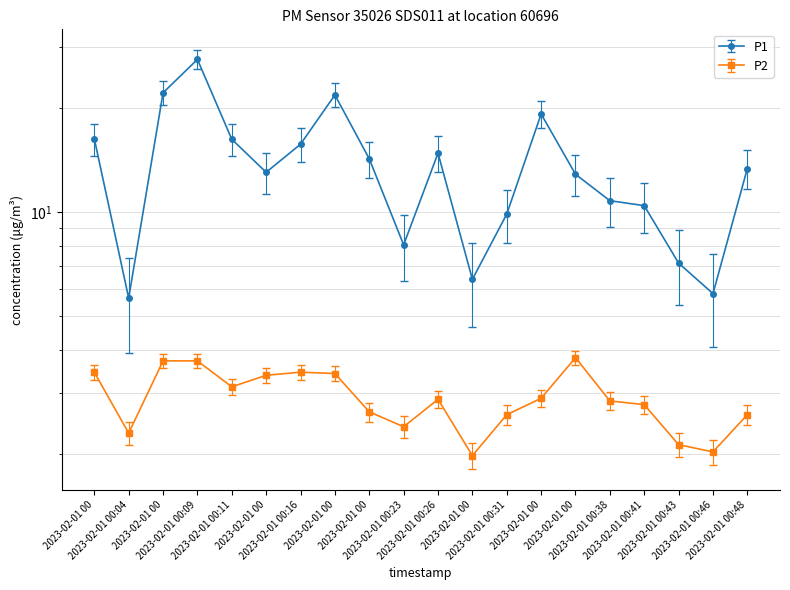

Does the chart have visible grid lines?

Yes